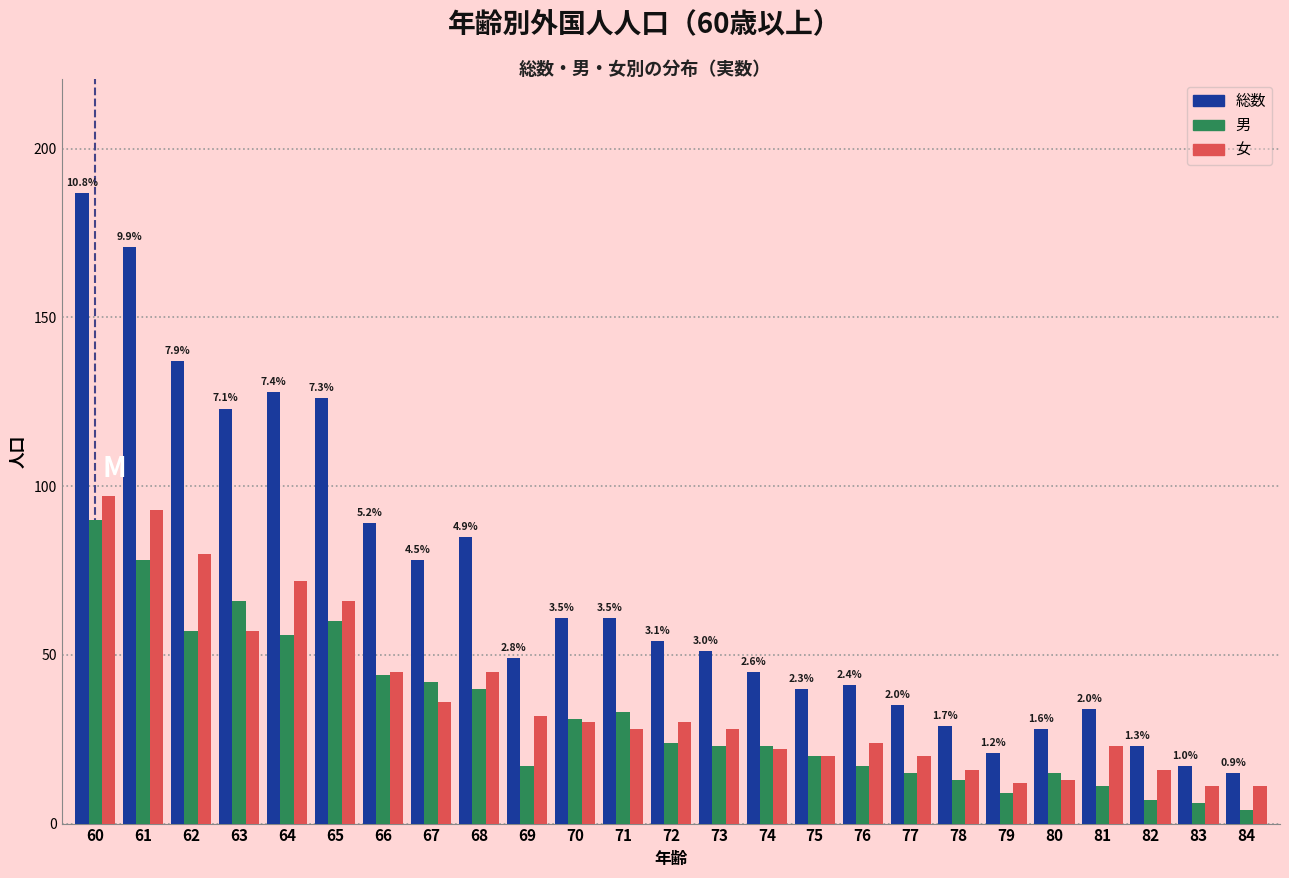

Which series has the largest range (max minus min)?

総数